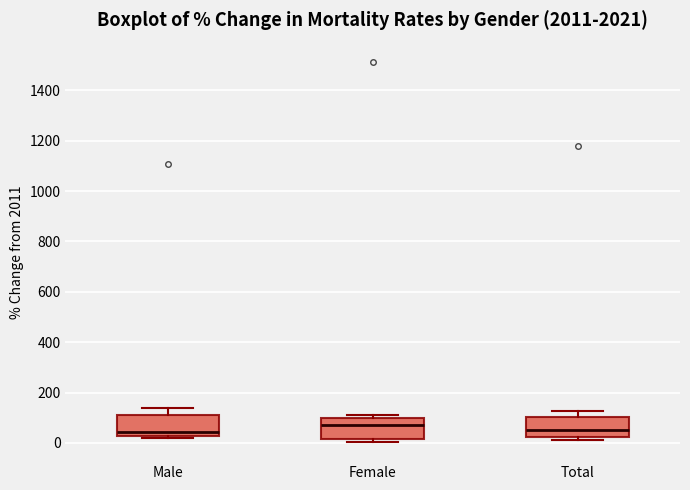

Reading left to right, read every box against the y-axis: the position of its median line, the range the box covers, and the ends of its whiskers. The values are not printed on the chart, so give them approximately, as read against the axis.

Male: median 40, box 20 to 120, whiskers 20 (just below the box's lower edge) to 140
Female: median 80, box 20 to 100, whiskers 0 to 120
Total: median 40, box 20 to 100, whiskers 20 (just below the box's lower edge) to 120